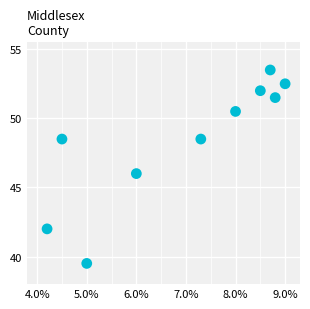

What is the range of Y values (max minus min)?

14.0